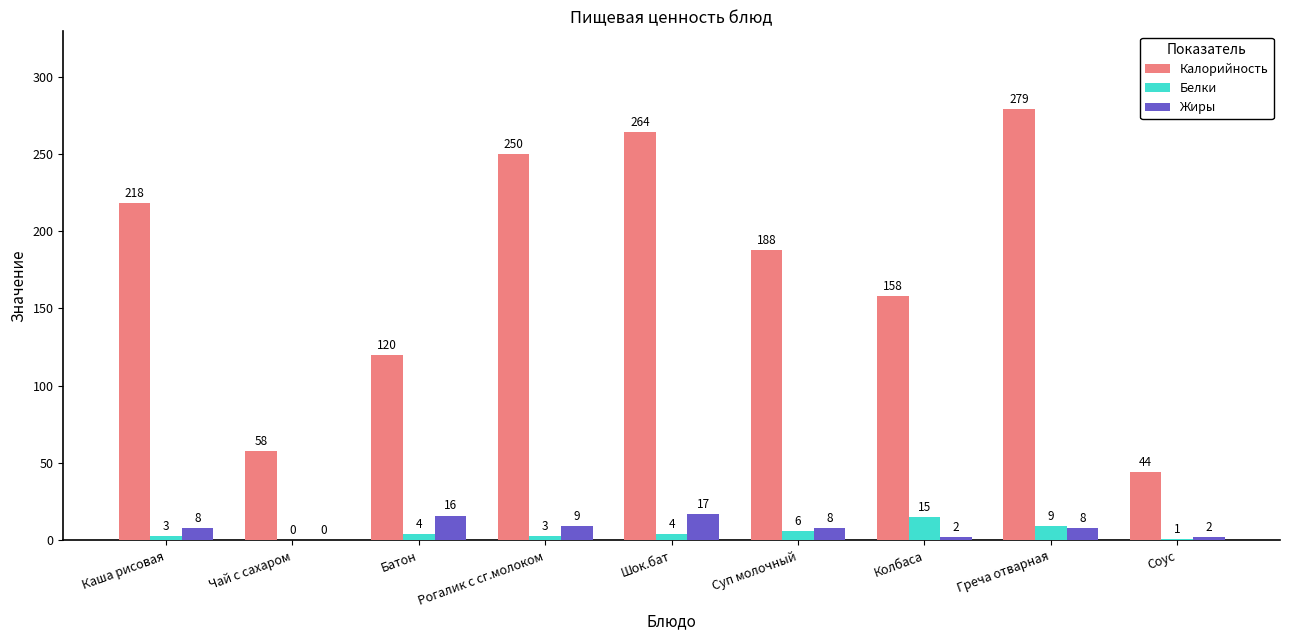

What is the sum of the Калорийность values at Греча отварная and Рогалик с сг.молоком?

529